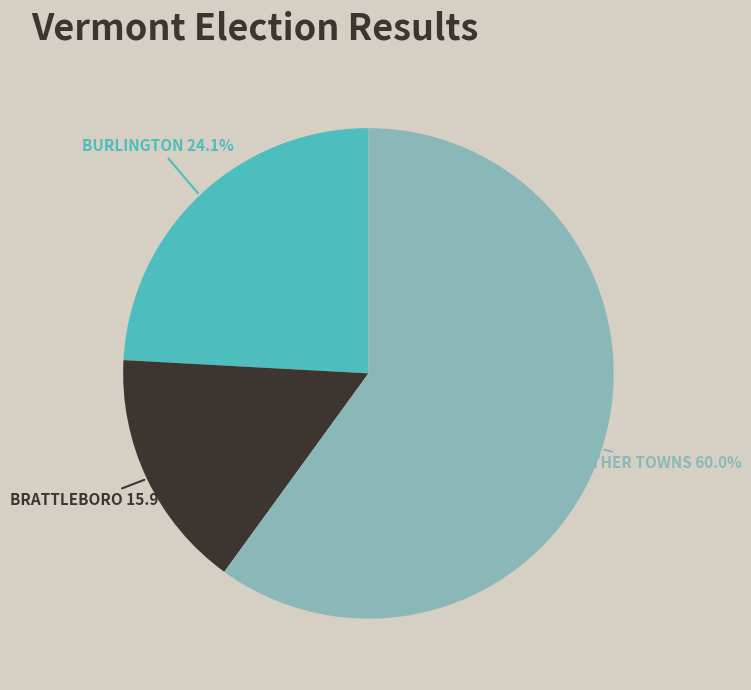

Is there any slice that represents more than half of the pie?

Yes